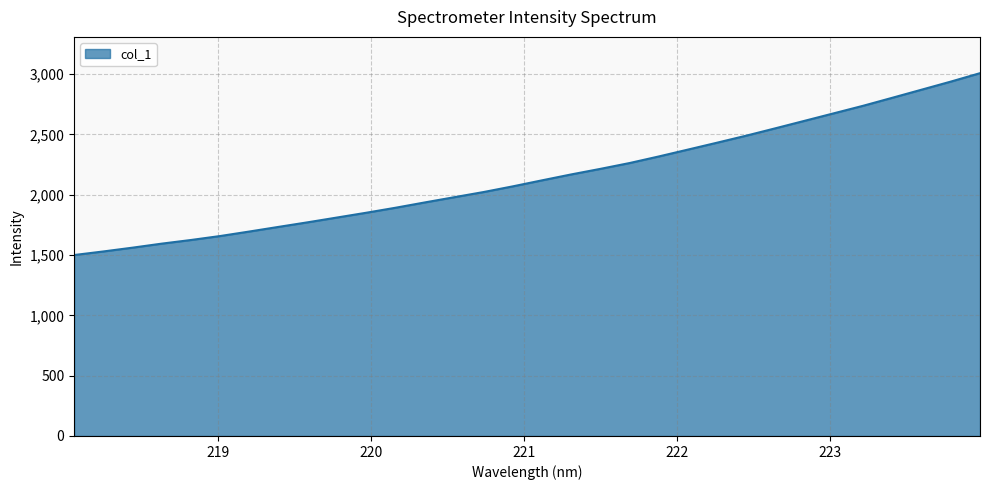

How many values are below 2118?

16